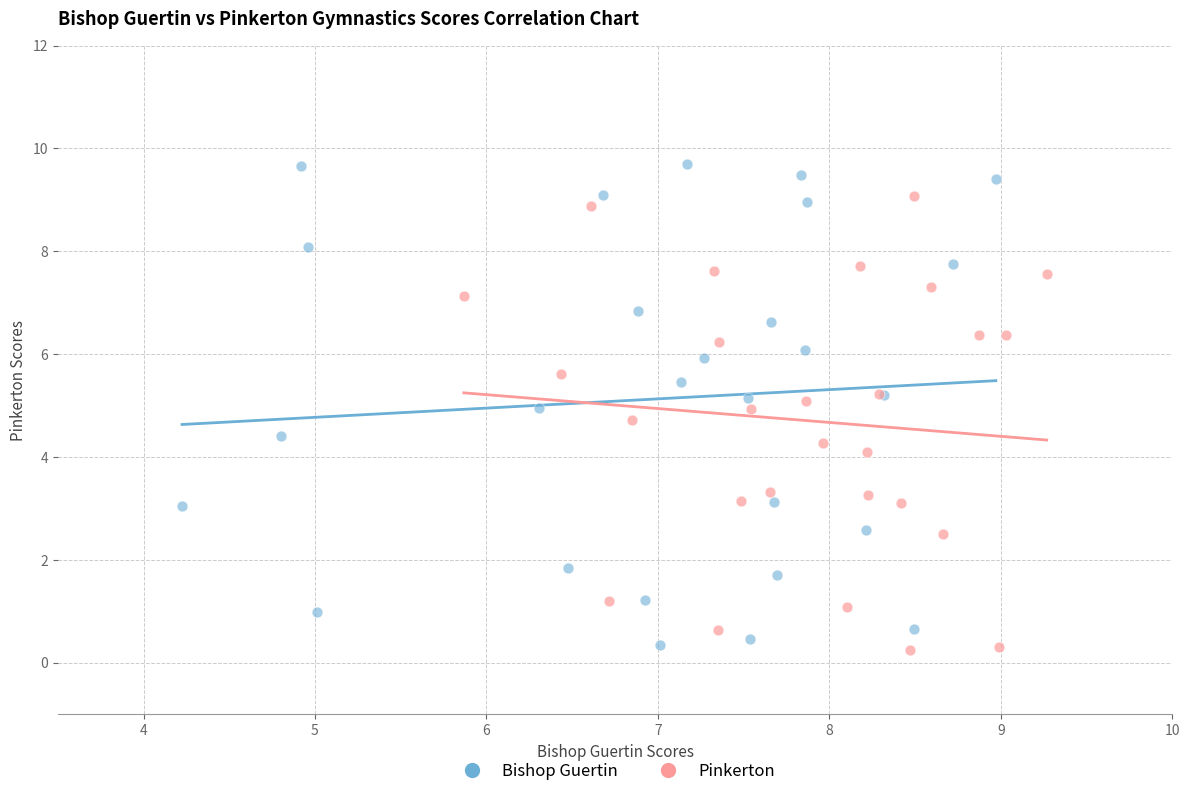

Which series has the largest Y range (max minus min)?

Bishop Guertin